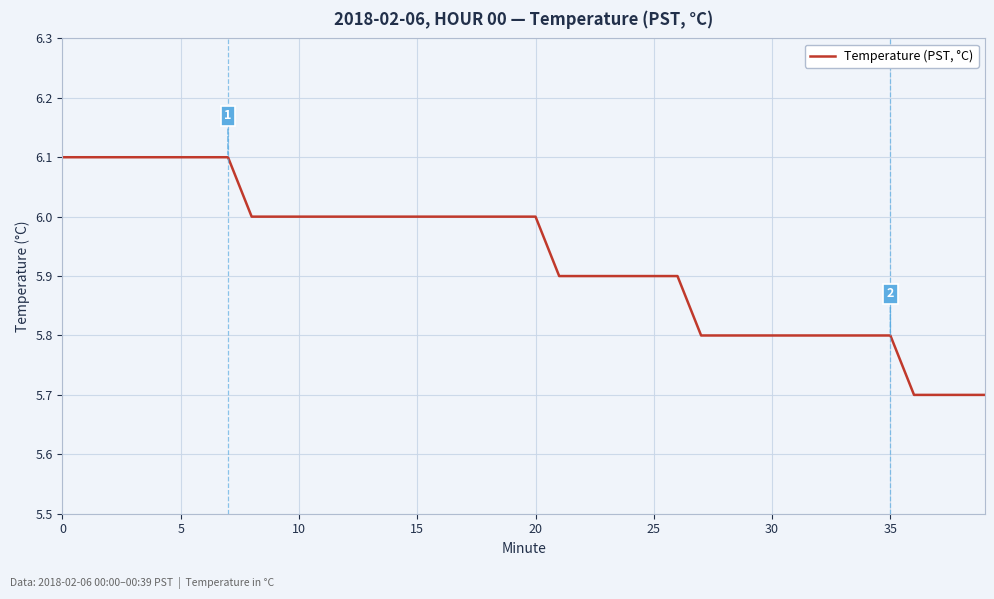

What is the greatest value displayed?

6.1